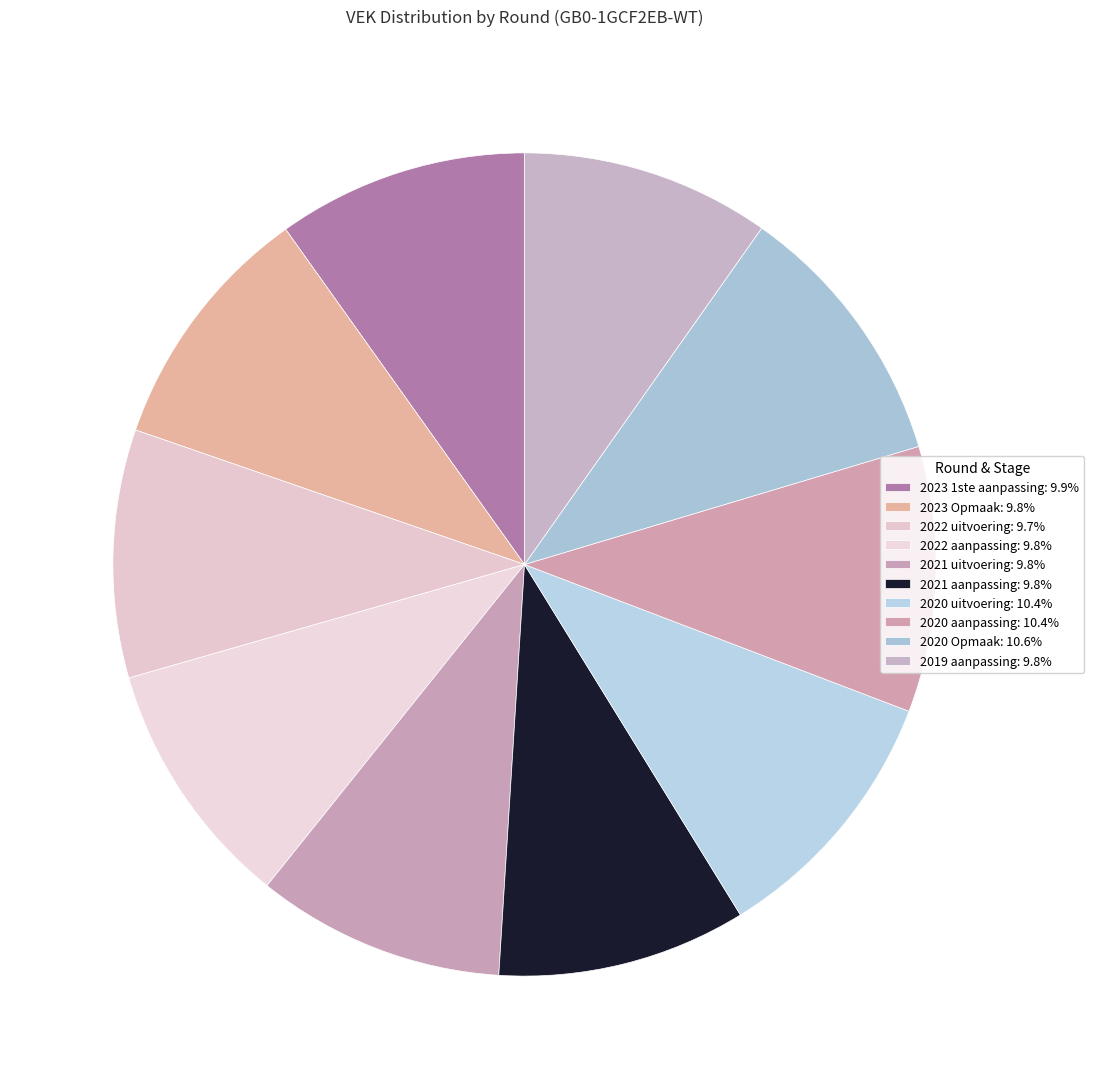

How many slices are in this pie chart?

10